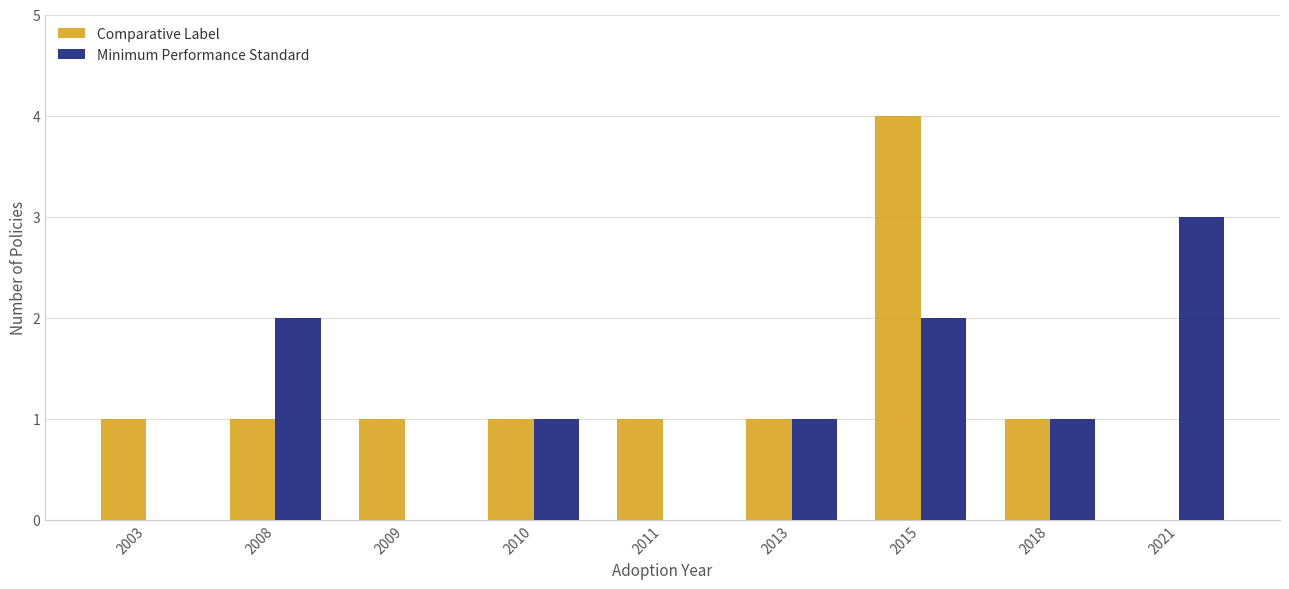

The Comparative Label series shows 1 at 2013. True or false?

True